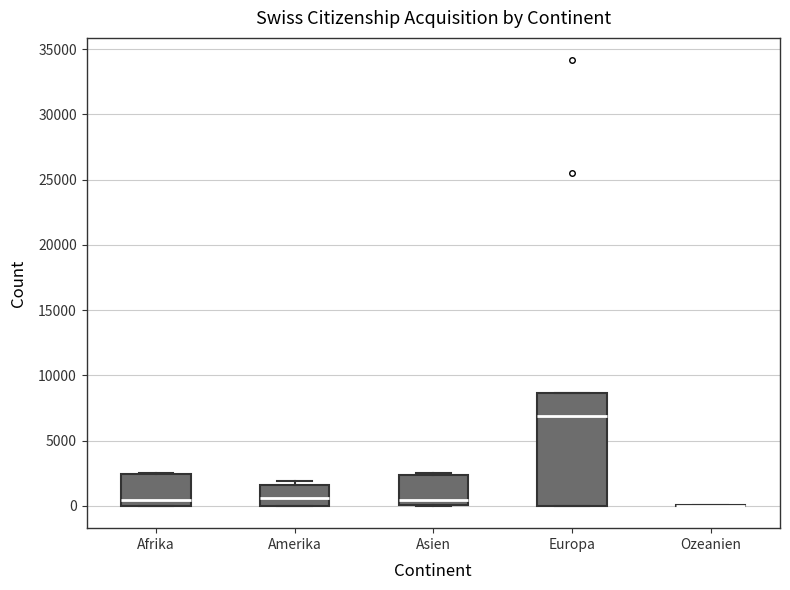

Which box is the tallest, from its lower edge to its upper edge?

Europa